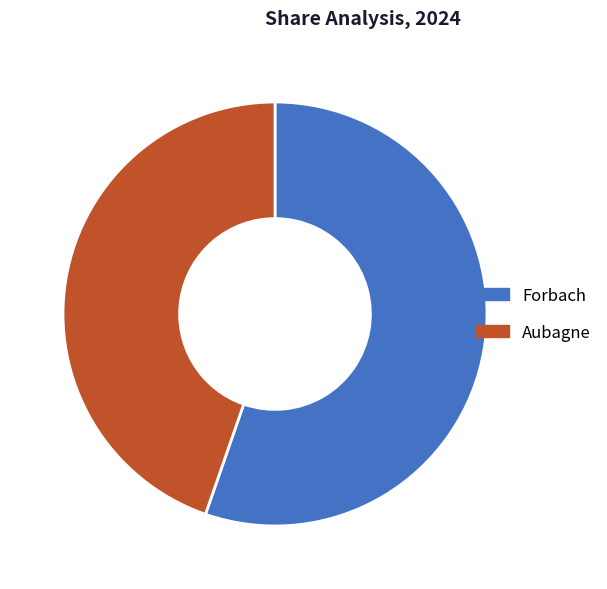

To the nearest percent, what is the difference between the largest and smallest slice percentages?

11%